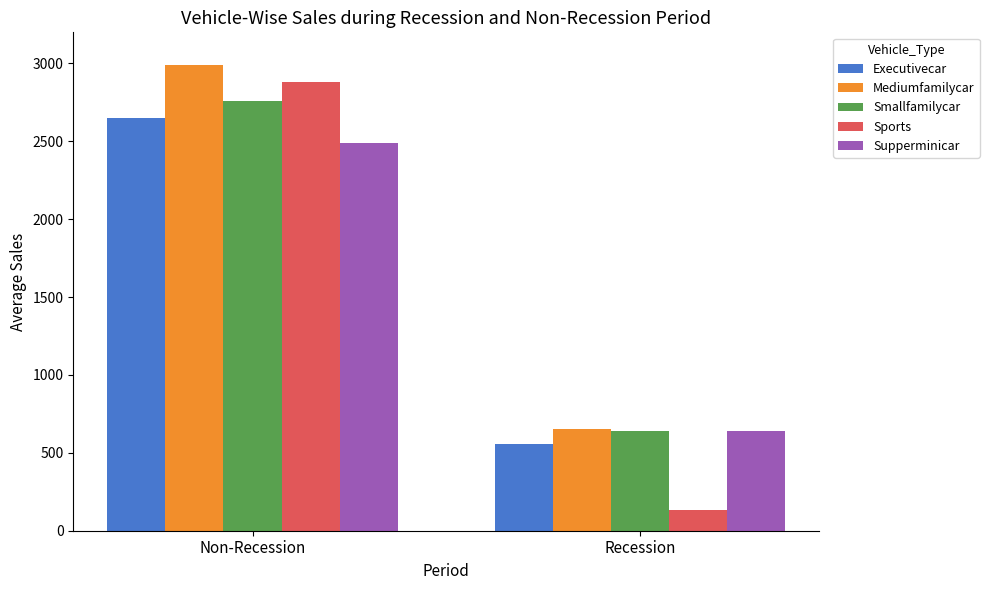

At how many categories does at least one series exceed 2632?

1